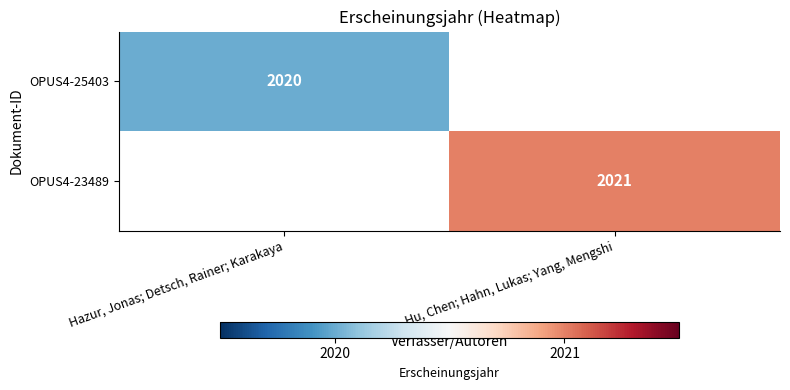

The OPUS4-23489 series shows 2021 at Hu, Chen; Hahn, Lukas; Yang, Mengshi. True or false?

True